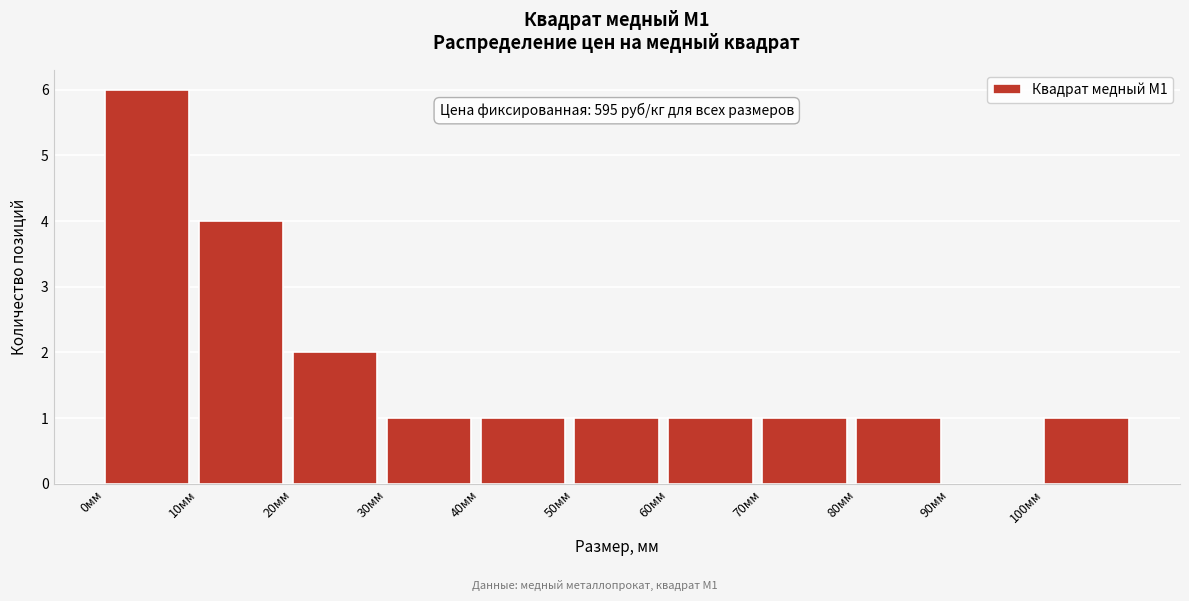

Which range on the x-axis has the tallest bar?

0 to 10